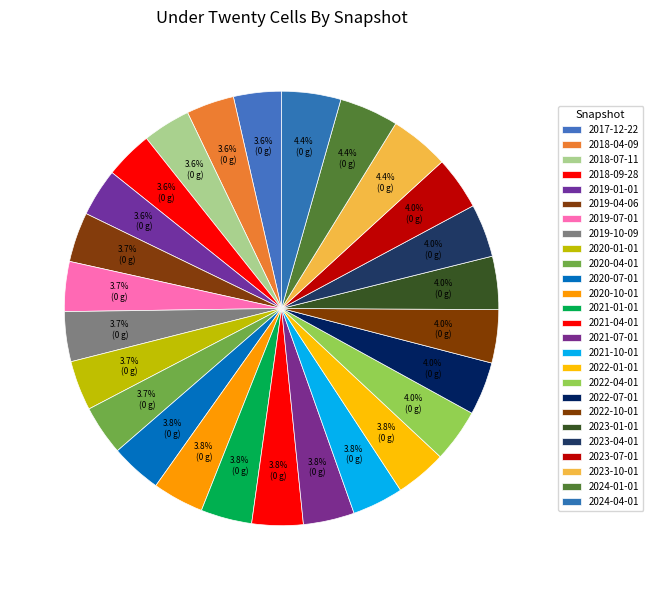

To the nearest percent, what is the difference between the largest and smallest slice percentages?

1%